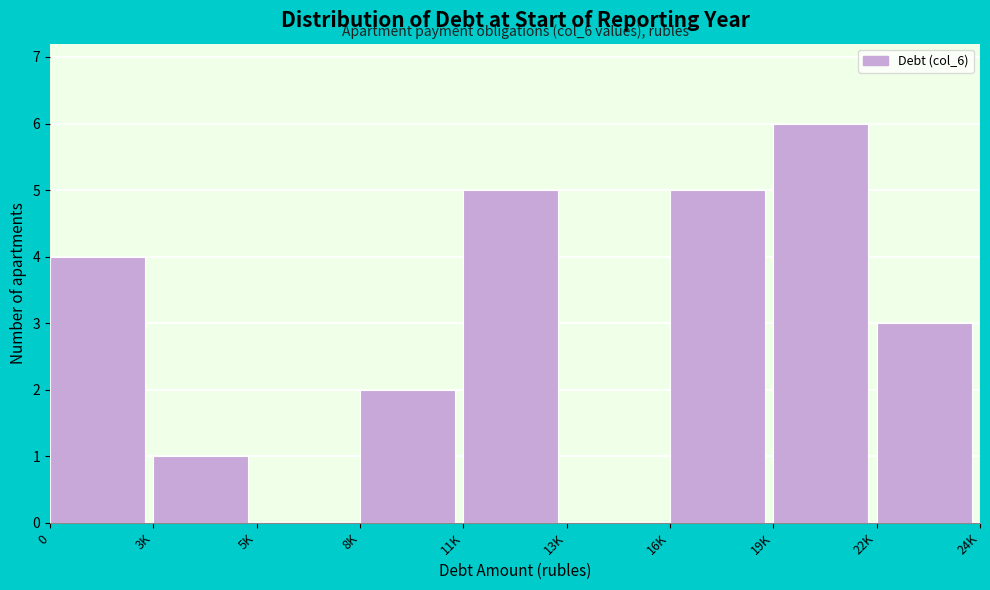

Reading left to right, what are all the values shown in this chart?

0=4	3K=1	5K=0	8K=2	11K=5	13K=0	16K=5	19K=6	22K=3